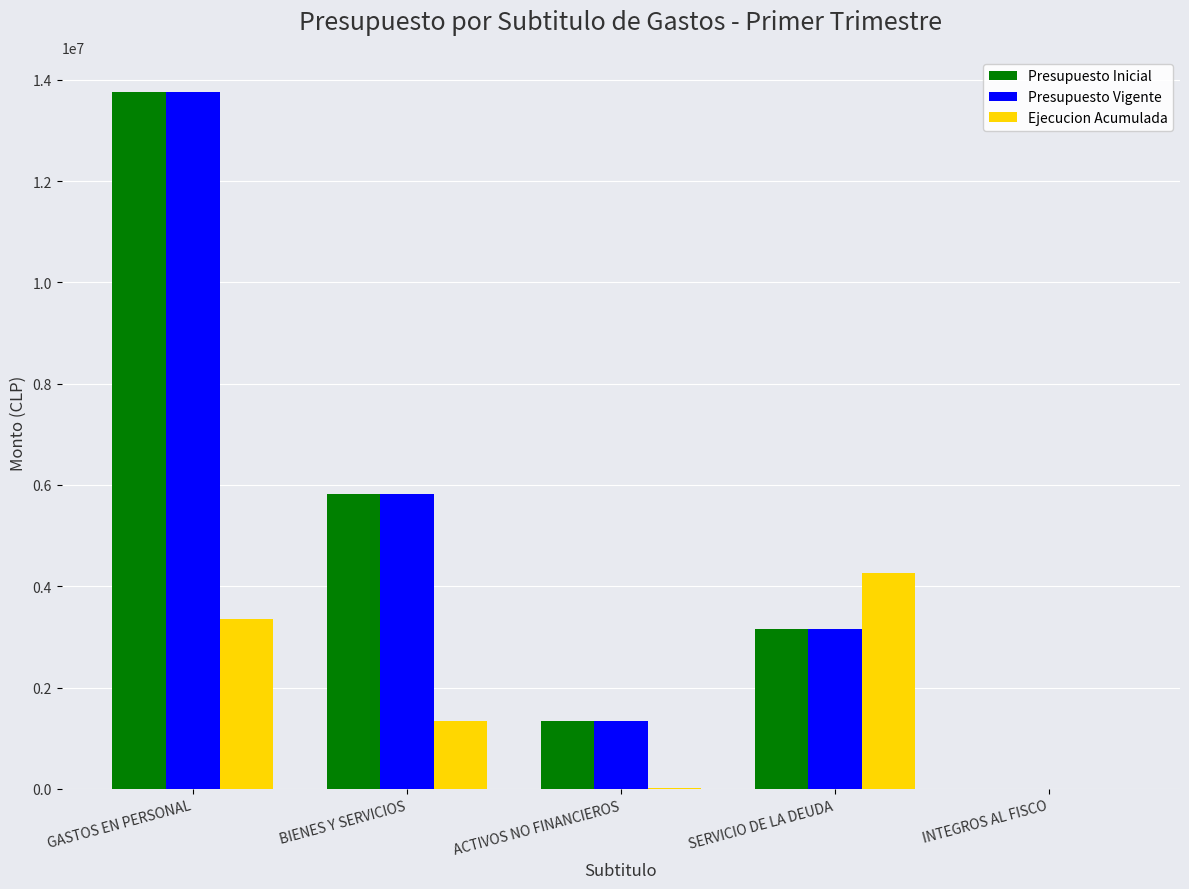

Is it true that Ejecucion Acumulada equals 2131637 at BIENES Y SERVICIOS?

False